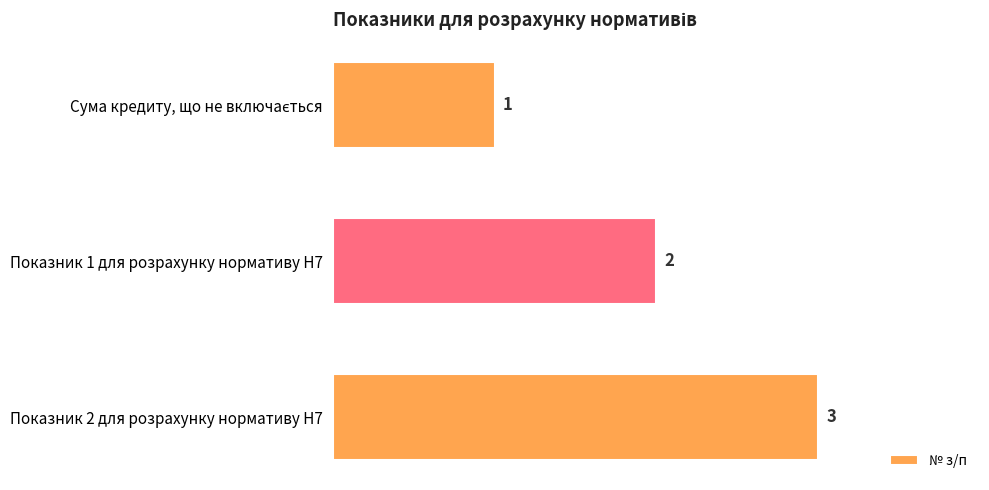

What is the change in value from Показник 1 для розрахунку нормативу Н7 to Показник 2 для розрахунку нормативу Н7?

+1